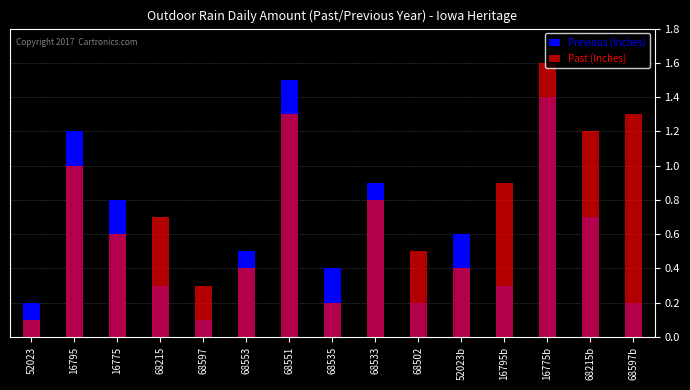

How many bars are there in each group?

2